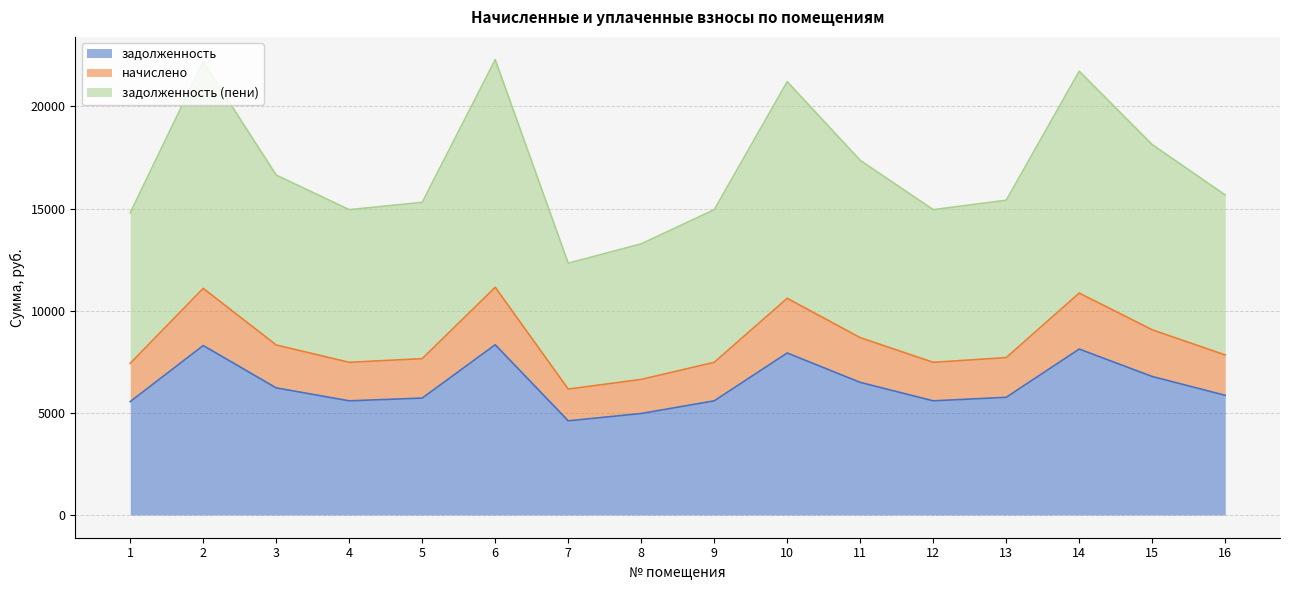

Reading left to right, extract all data points from this chart.

задолженность: 5548.8	8294.4	6220.8	5587.2	5721.6	8332.8	4608.0	4966.8	5587.2	7929.6	6489.6	5587.2	5760.0	8121.6	6777.6	5856.0
начислено: 7421.5	11093.8	8320.3	7472.9	7652.6	11145.1	6163.2	6636.0	7472.9	10605.8	8679.8	7472.9	7704.0	10862.6	9065.0	7832.4
задолженность (пени): 14793.0	22187.5	16640.6	14945.8	15305.3	22290.2	12326.4	13272.0	14945.8	21211.7	17359.7	14945.8	15408.0	21725.3	18130.1	15664.8